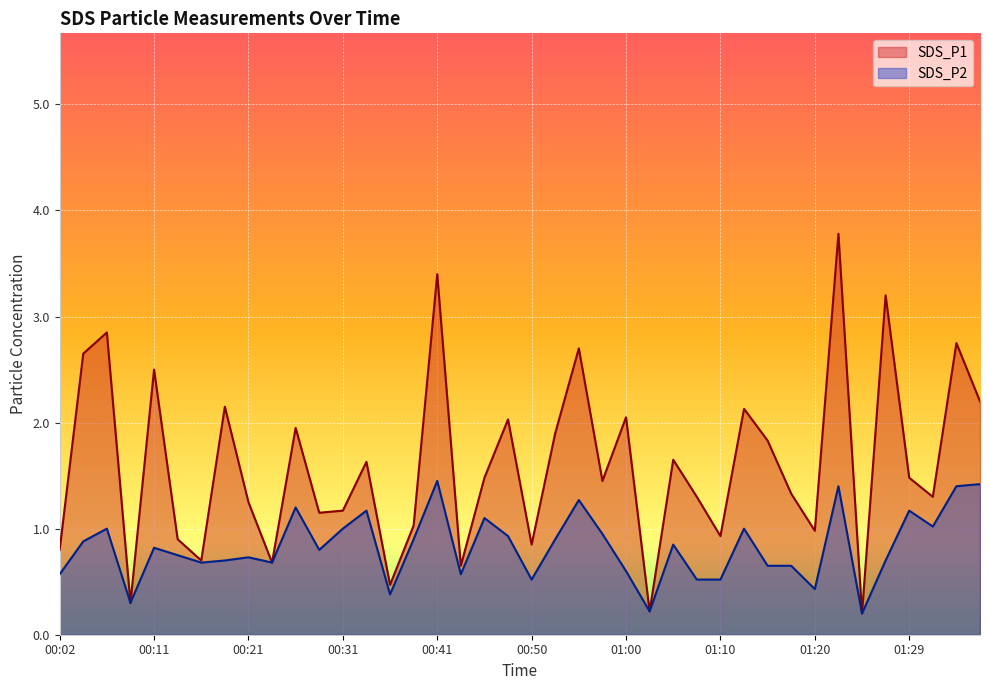

What is the value of the SDS_P1 point at the 21st from the left?

0.8